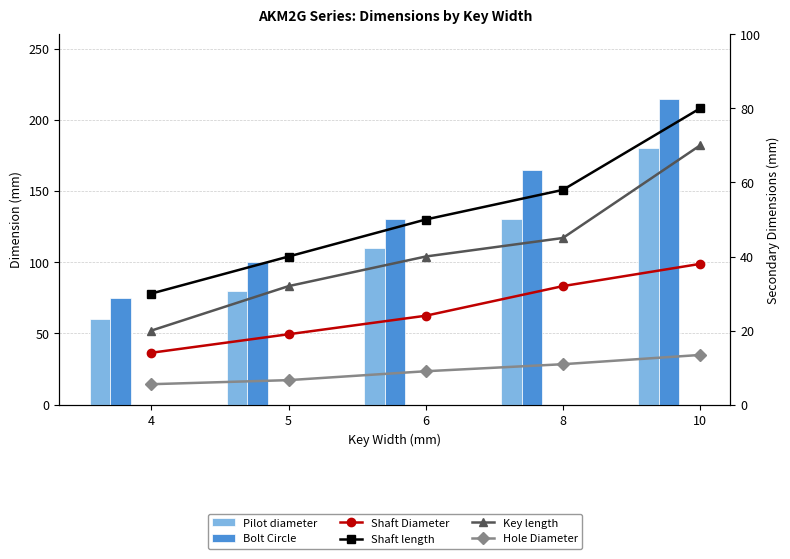

True or false: Bolt Circle has a value of 134.4 at 4.

False